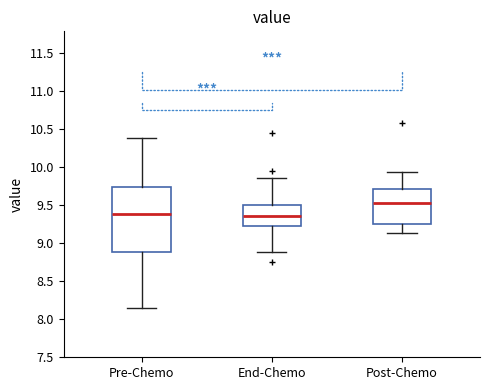

Comparing the boxes themselves (not the whiskers), which one is the tallest?

Pre-Chemo